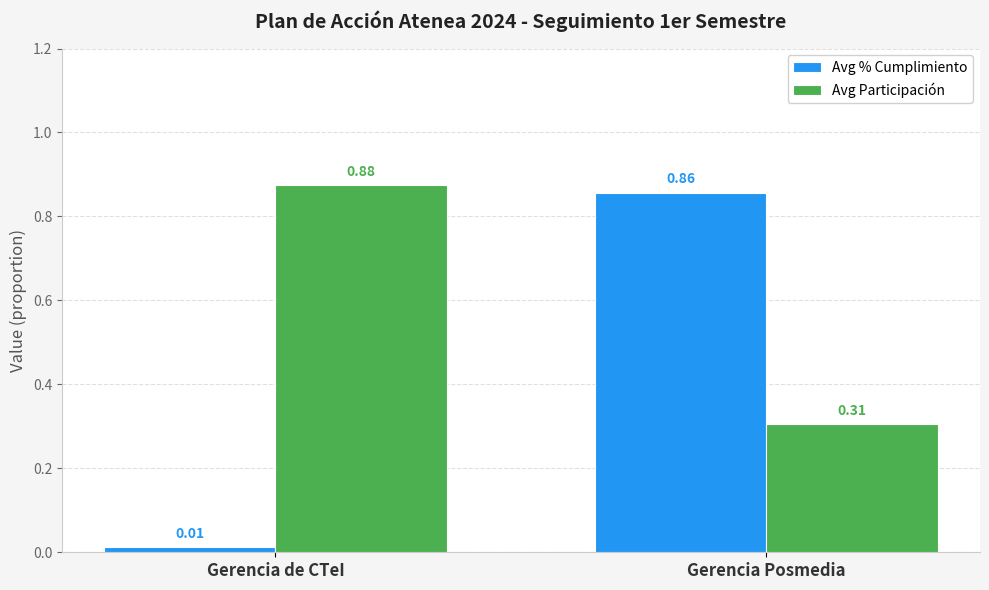

Which category has the highest value across all series?

Gerencia de CTeI